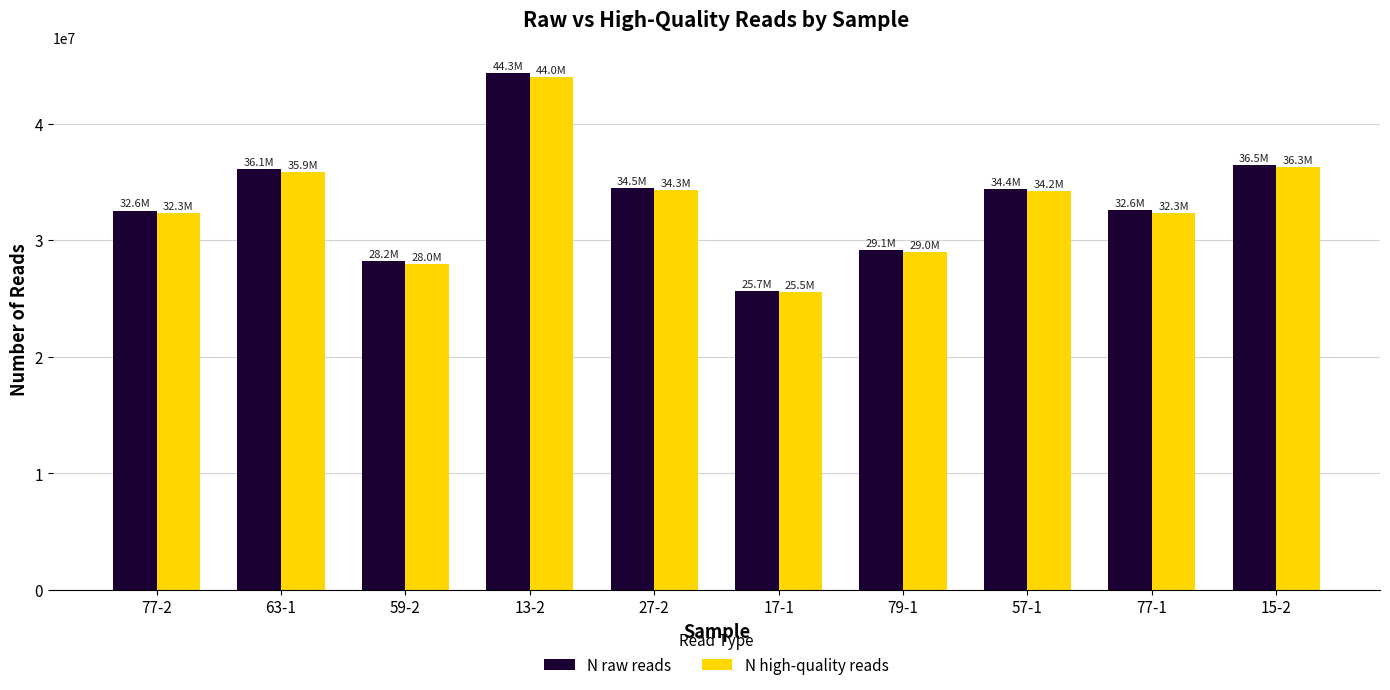

What is the difference between the N raw reads values at 79-1 and 57-1?

5265081